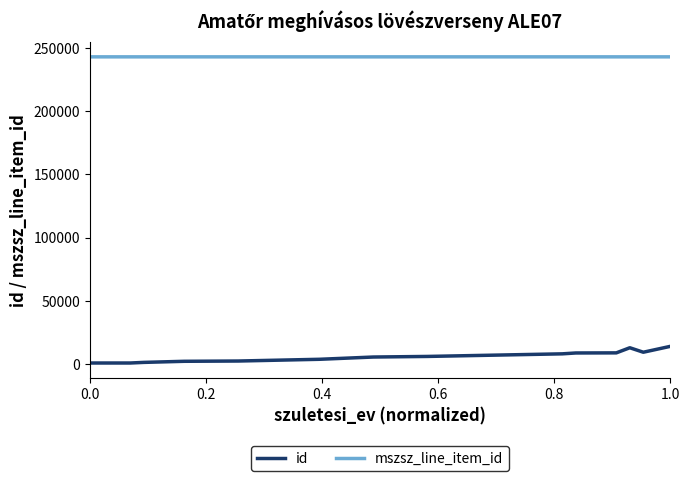

What is the maximum value for mszsz_line_item_id?

242940.0